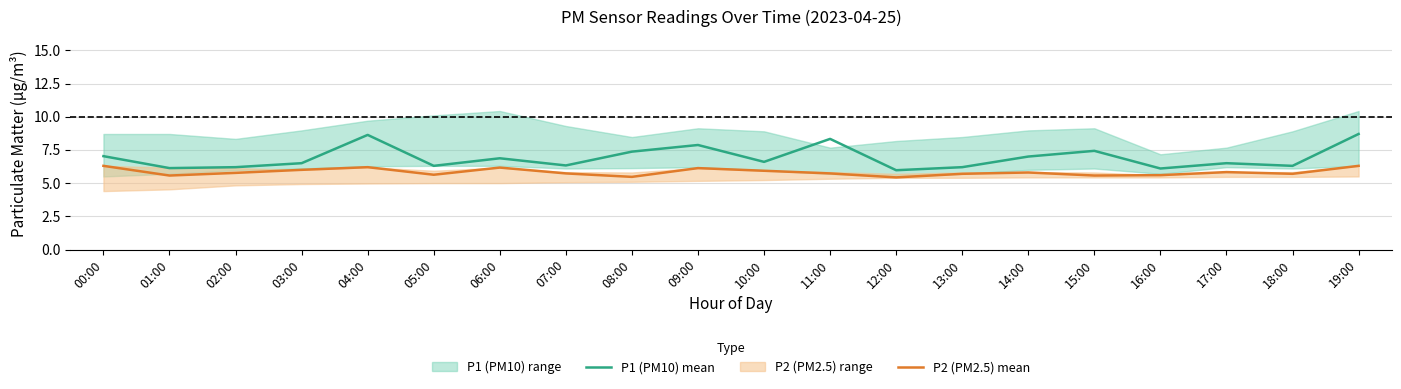

Where is the first local maximum for P1 (PM10) mean?

04:00